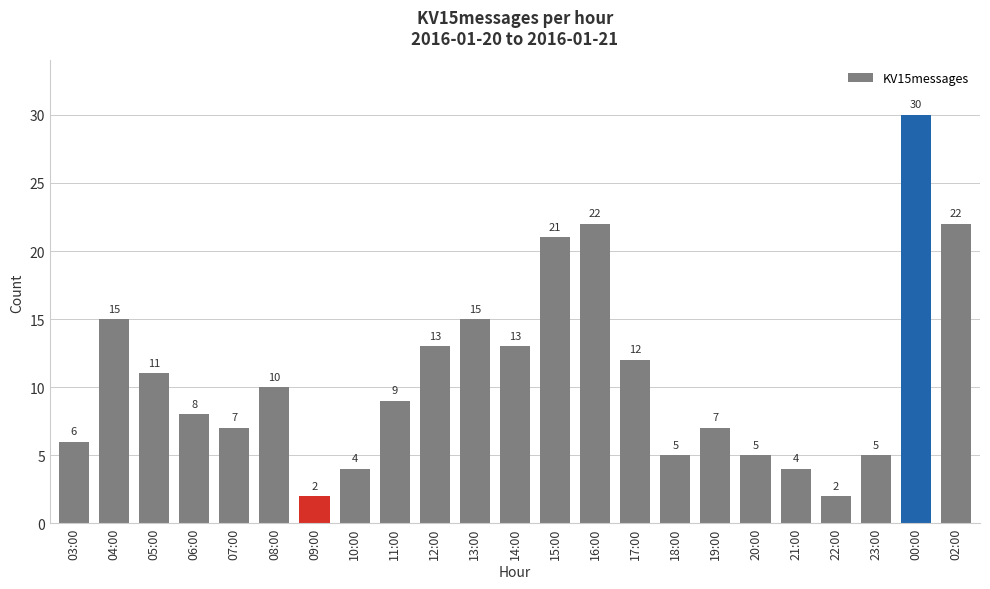

What is the label of the 5th bar from the left?

07:00